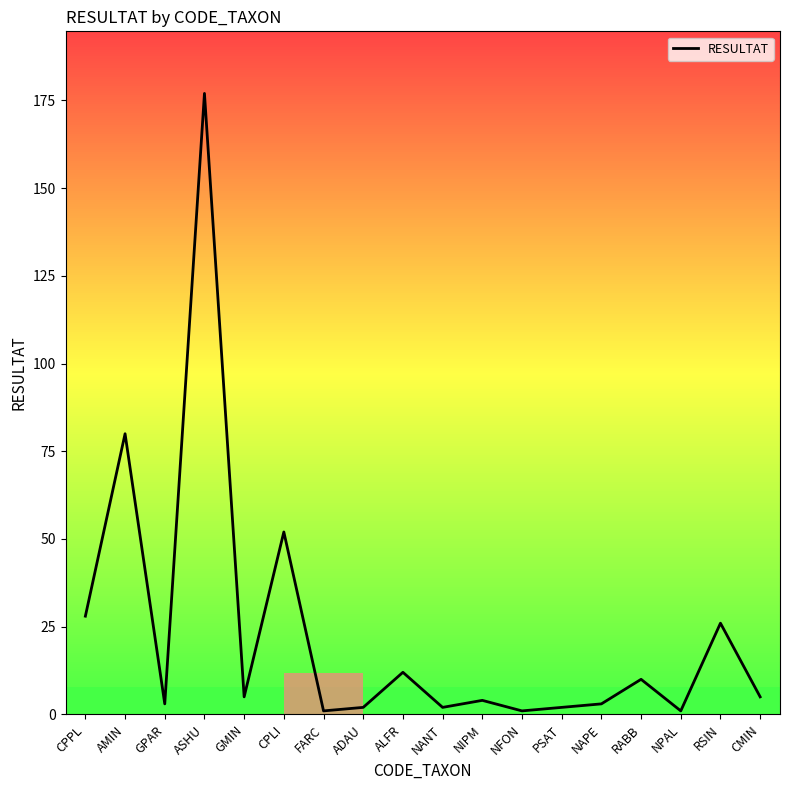

Is it true that the value at FARC is 1?

True